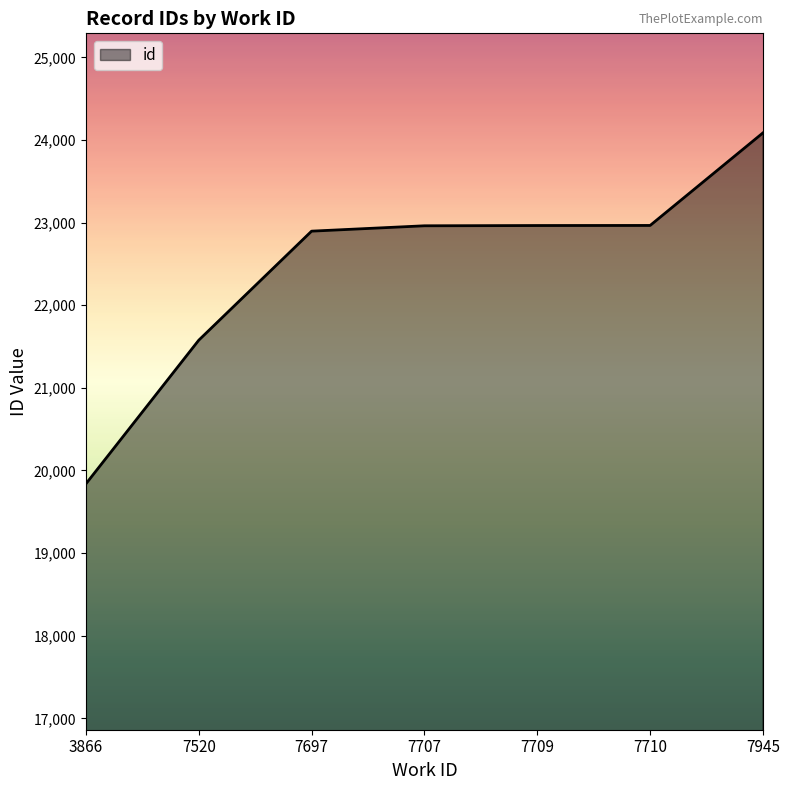

What is the average value?

22469.3